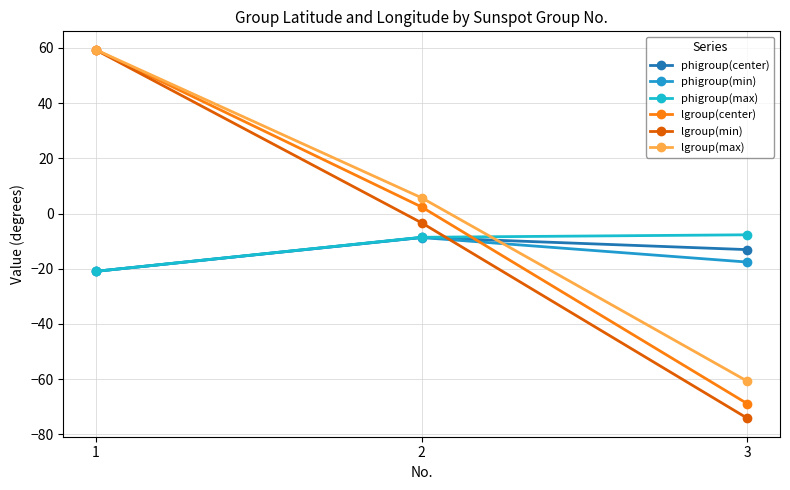

How many values in the phigroup(min) series are below -17?

2